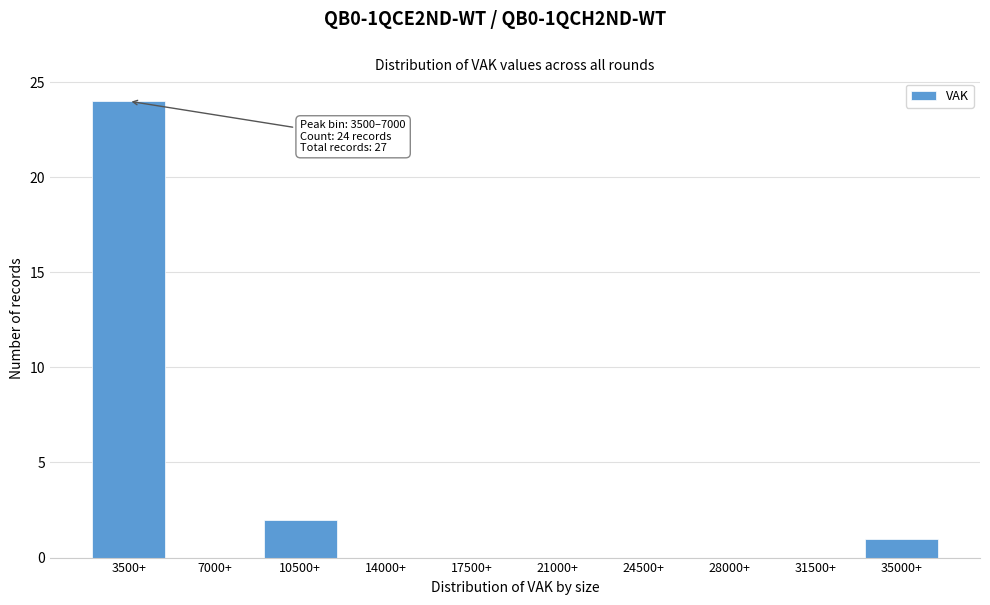

Reading right to left, list all the values displayed in this chart.

35000+=1	31500+=0	28000+=0	24500+=0	21000+=0	17500+=0	14000+=0	10500+=2	7000+=0	3500+=24